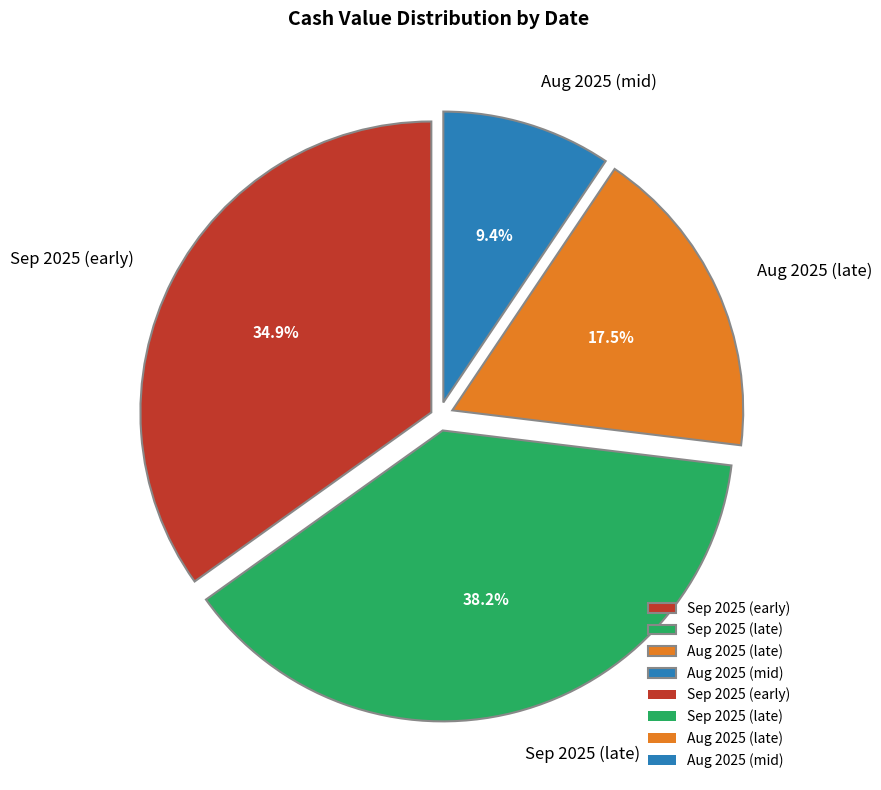

Which category has the biggest portion of the pie?

Sep 2025 (late)